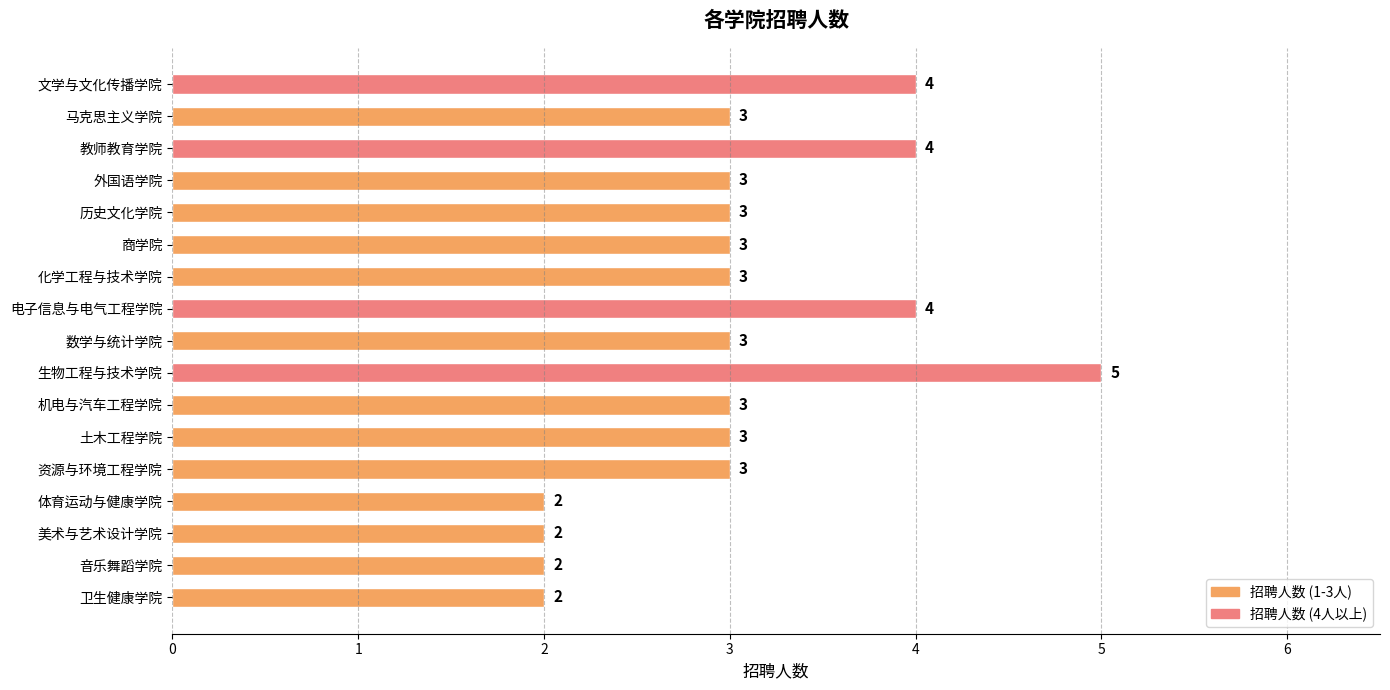

The value at 电子信息与电气工程学院 is 7. True or false?

False